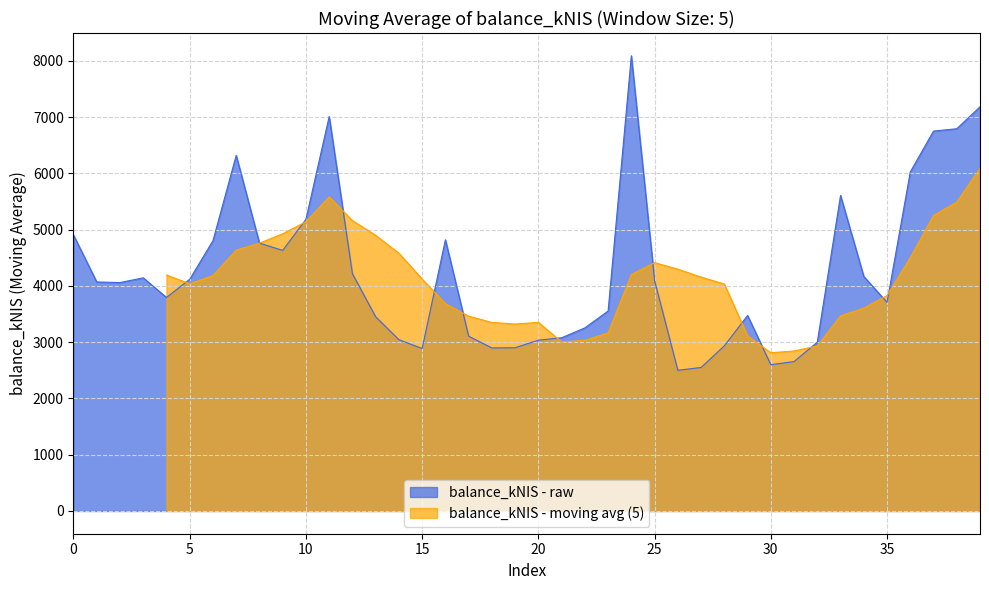

What is the maximum value for balance_kNIS - raw?

8088.0